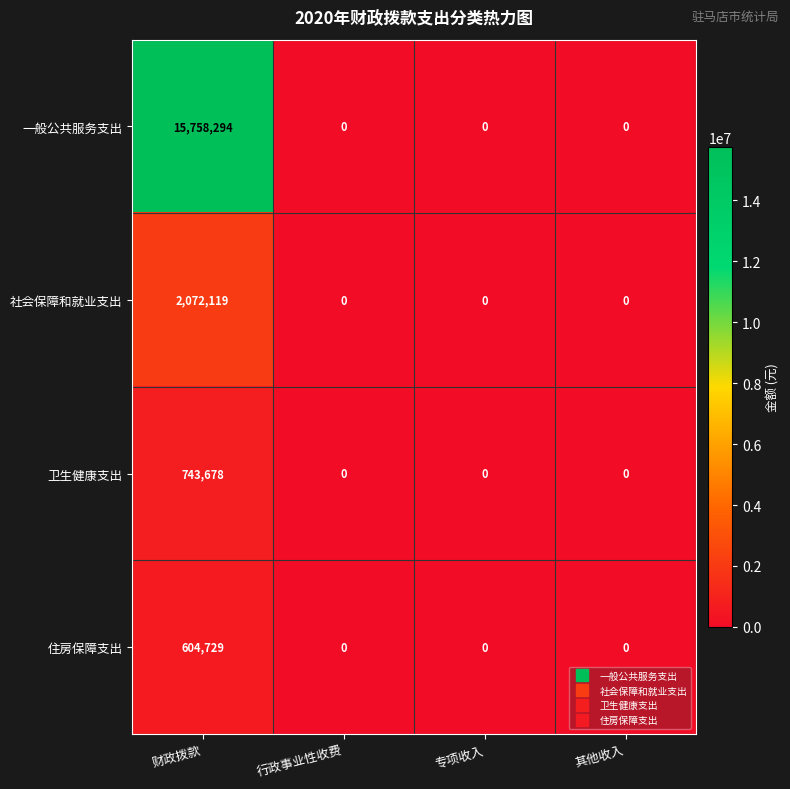

Is it true that 住房保障支出 equals -383429 at 行政事业性收费?

False